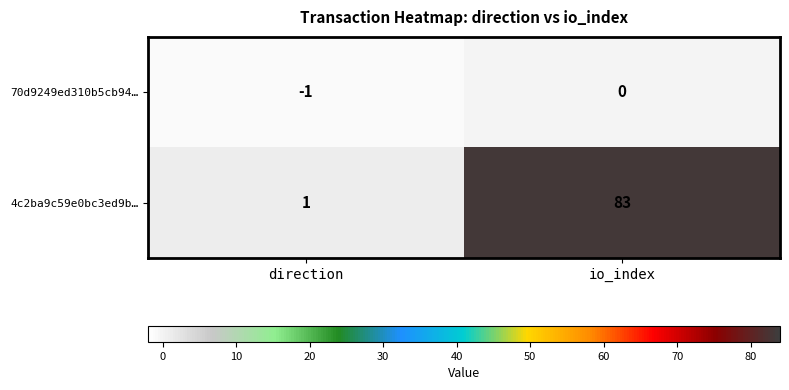

Which label corresponds to the smallest value in the chart?

direction